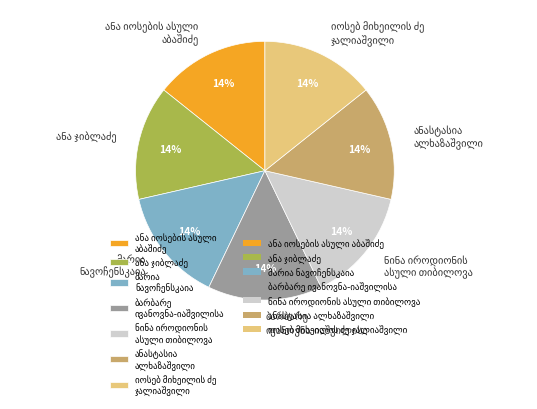

How many segments does this pie chart have?

7